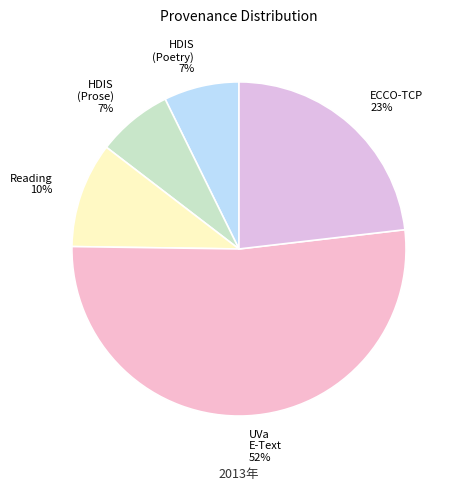

Does any single category account for the majority?

Yes